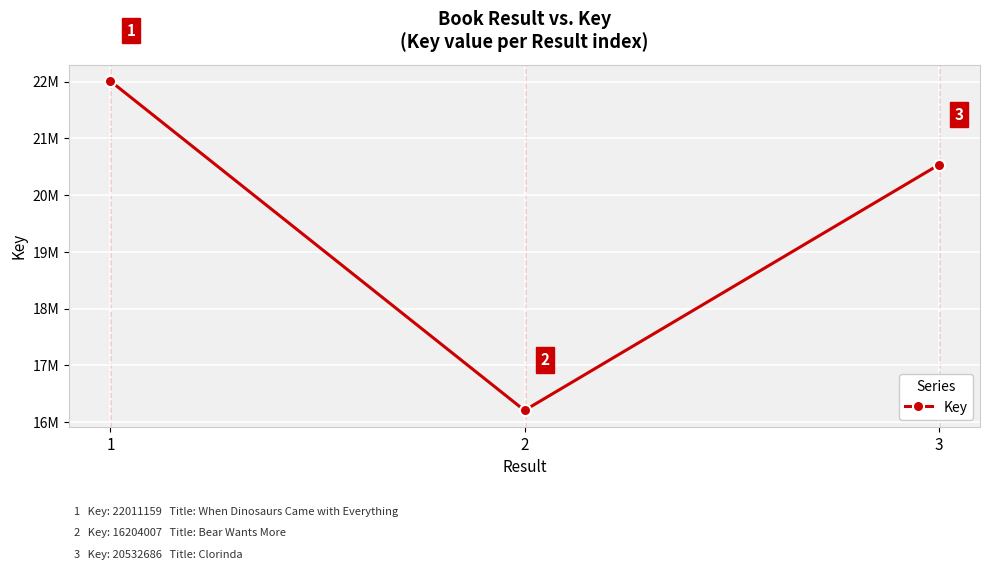

What is the difference between the maximum and minimum values?

5807152